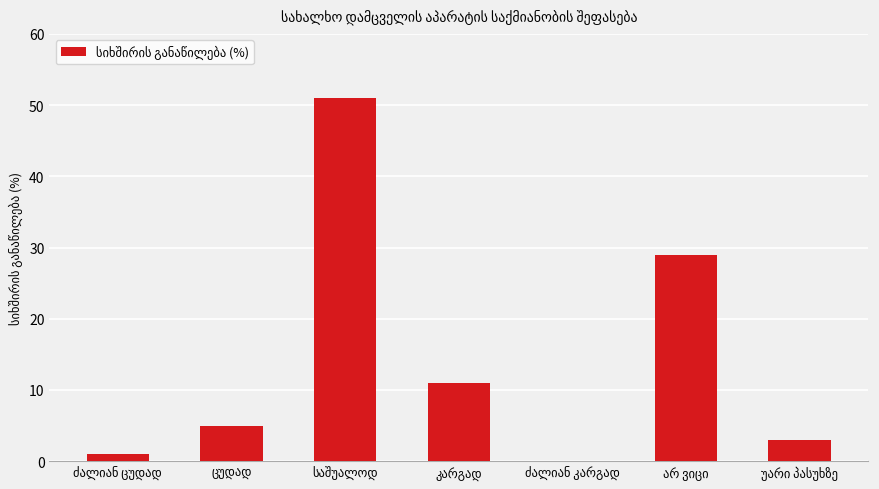

What is the greatest value displayed?

51